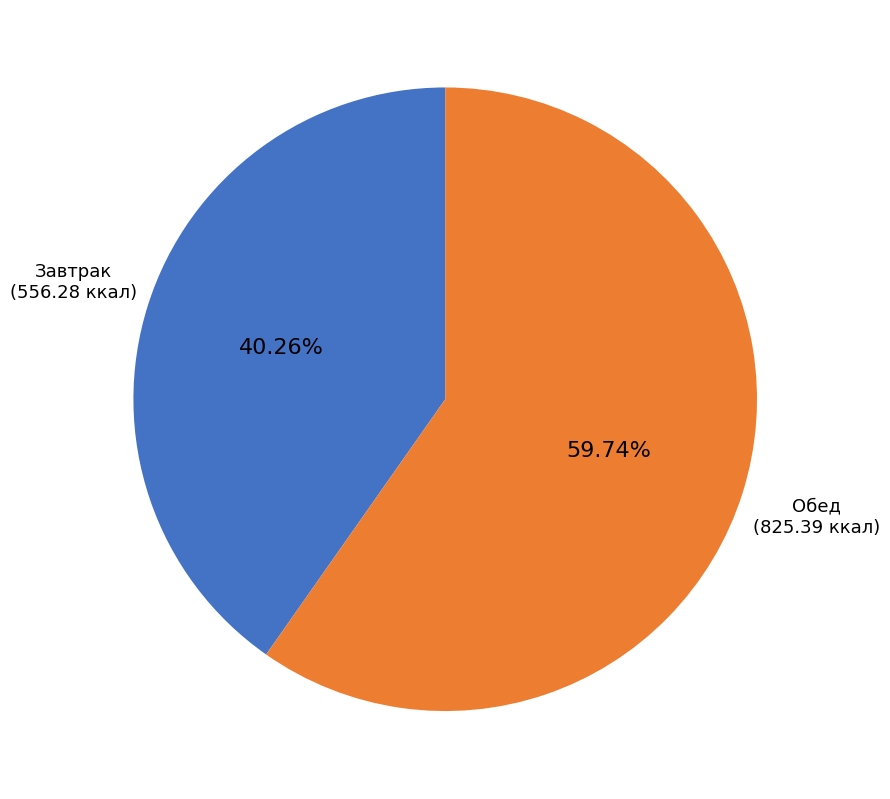

Rank the categories by value from highest to lowest.

Обед, Завтрак